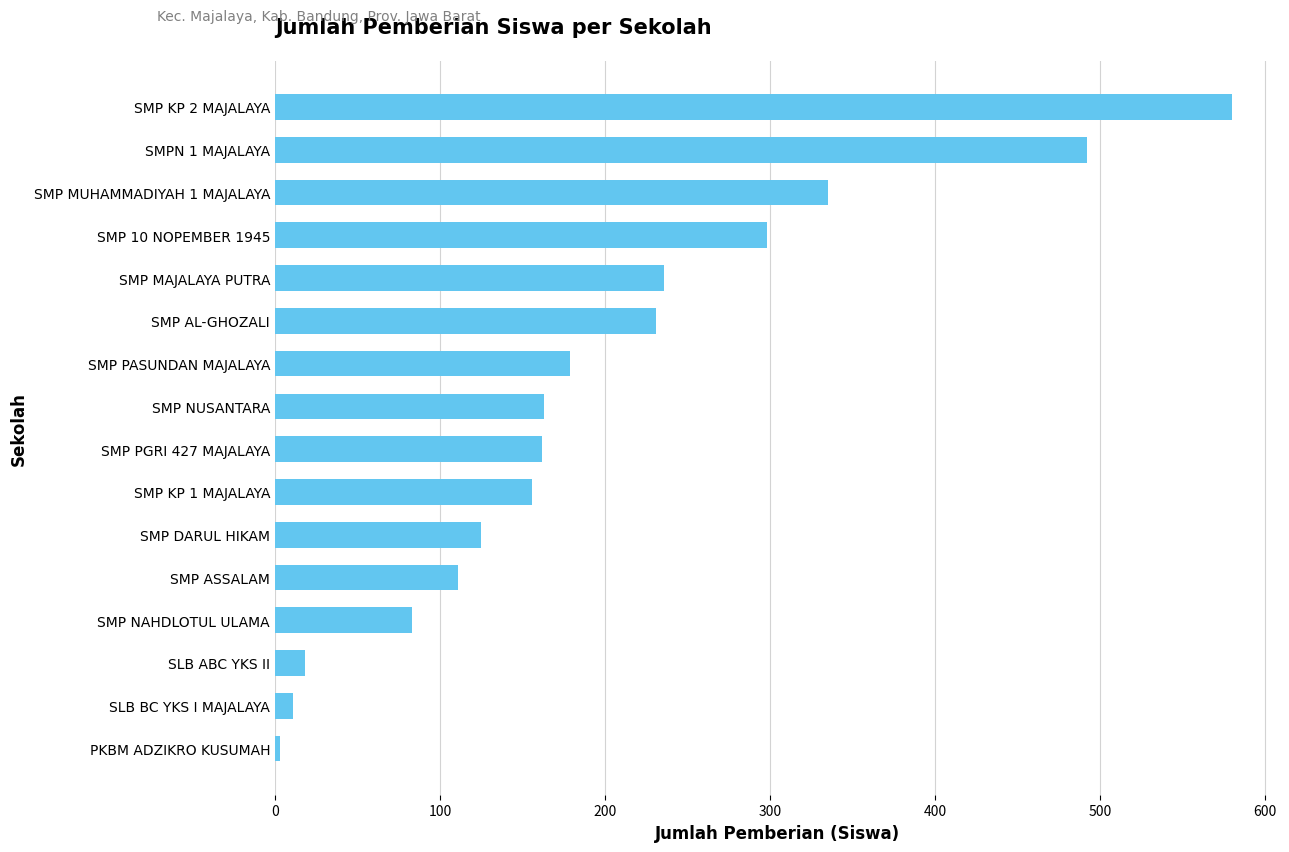

What is the label of the 6th bar from the top?

SMP AL-GHOZALI